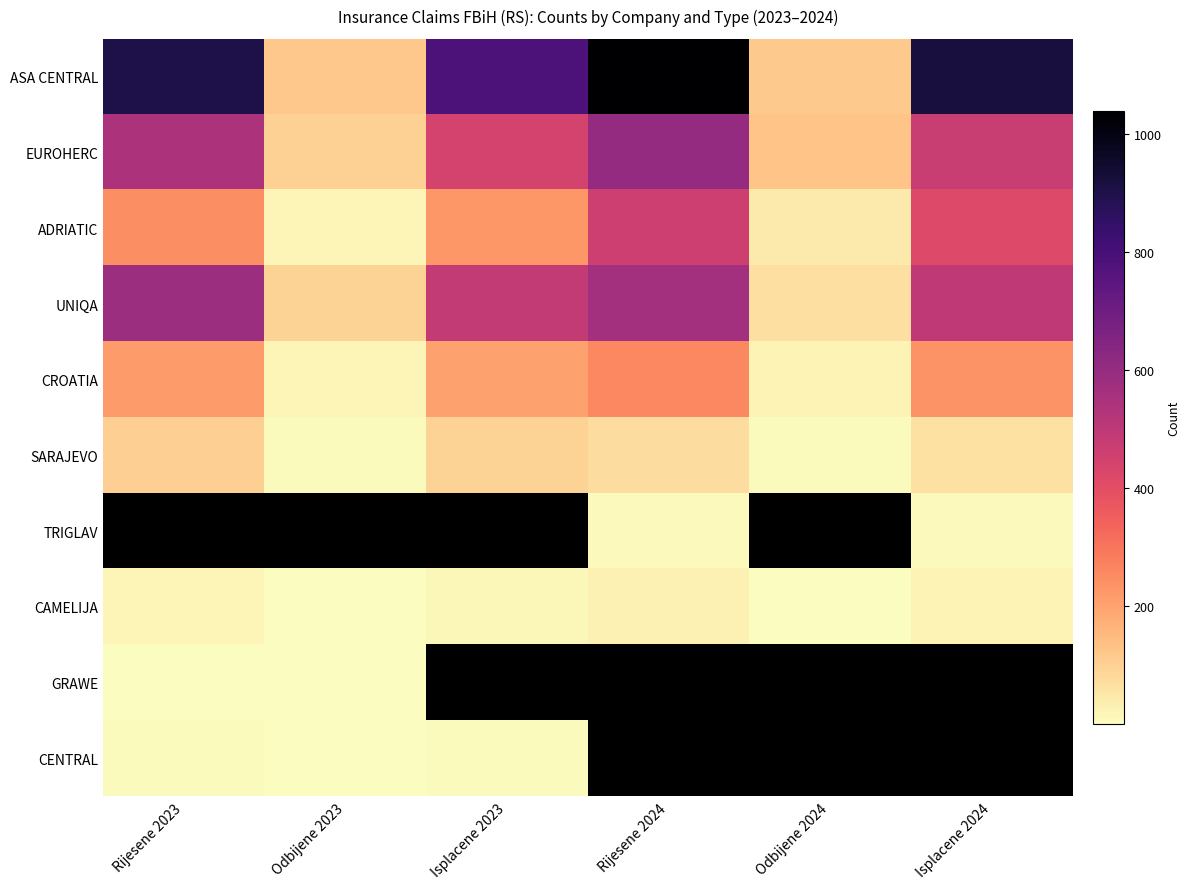

List the labels in order of EUROHERC value, largest first.

Rijesene 2024, Rijesene 2023, Isplacene 2024, Isplacene 2023, Odbijene 2024, Odbijene 2023